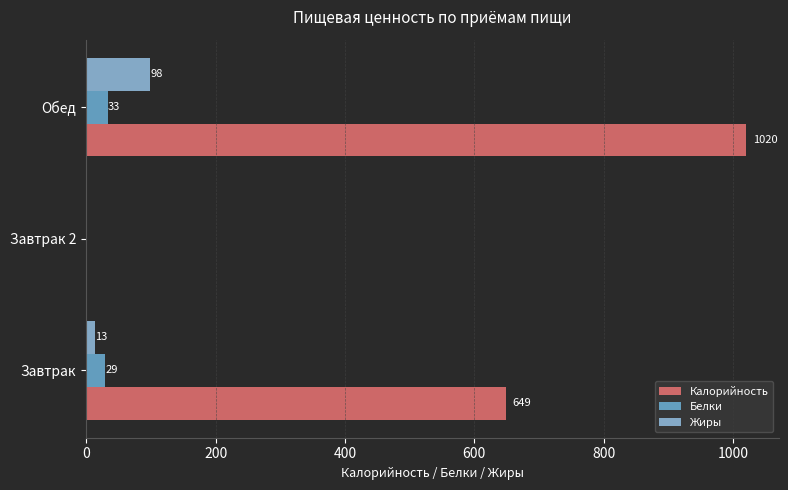

How many positive values does the Жиры series have?

2